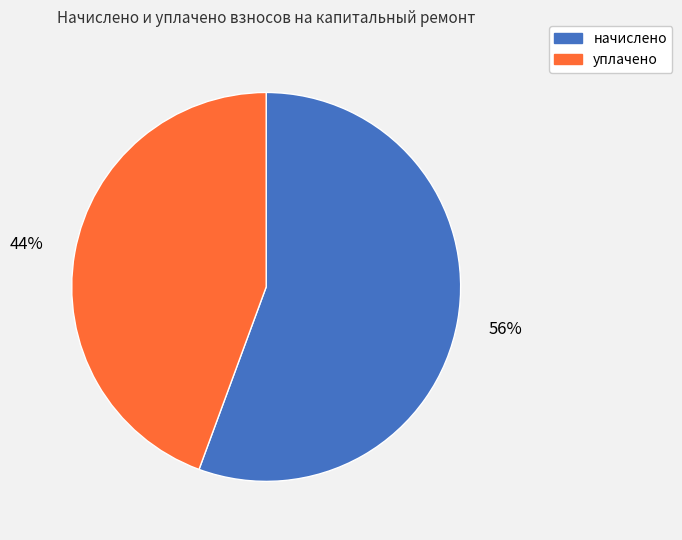

To the nearest percent, what is the average slice percentage?

50%